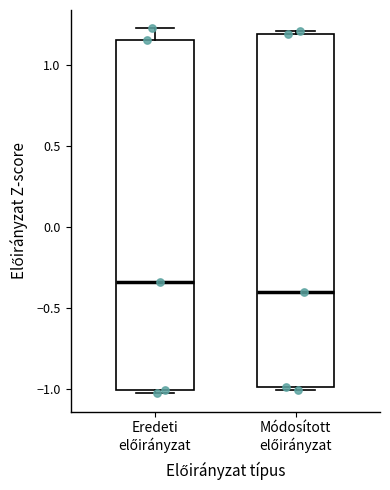

Where does the median line of the box for Eredeti előirányzat sit on the y-axis? The values are not printed on the chart, so give them approximately, as read against the axis.

-0.35